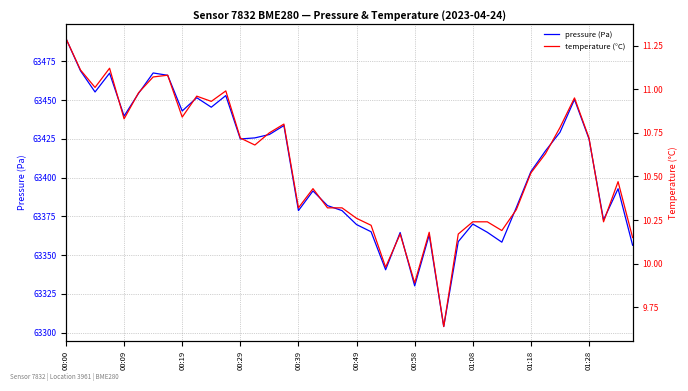

In temperature (°C), how many points are higher than both neighbors (excluding endpoints)?

10